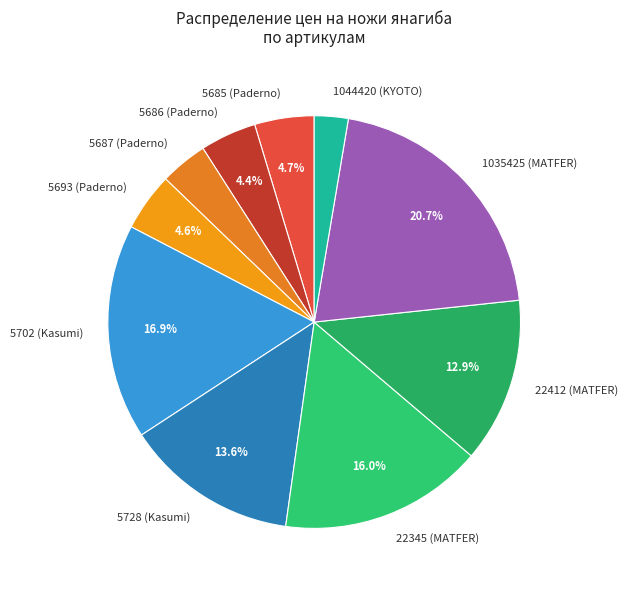

Approximately how many times larger is the value at 5687 (Paderno) compared to 5693 (Paderno)?

0.8